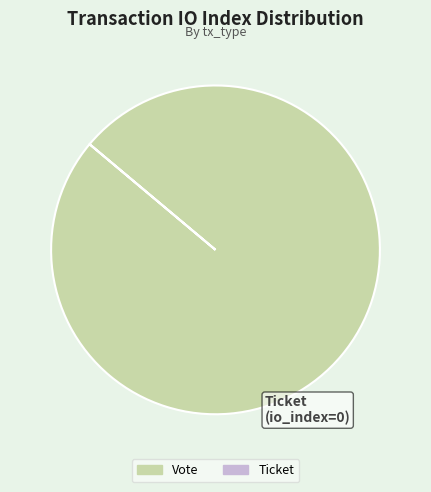

Which category has the biggest portion of the pie?

Vote